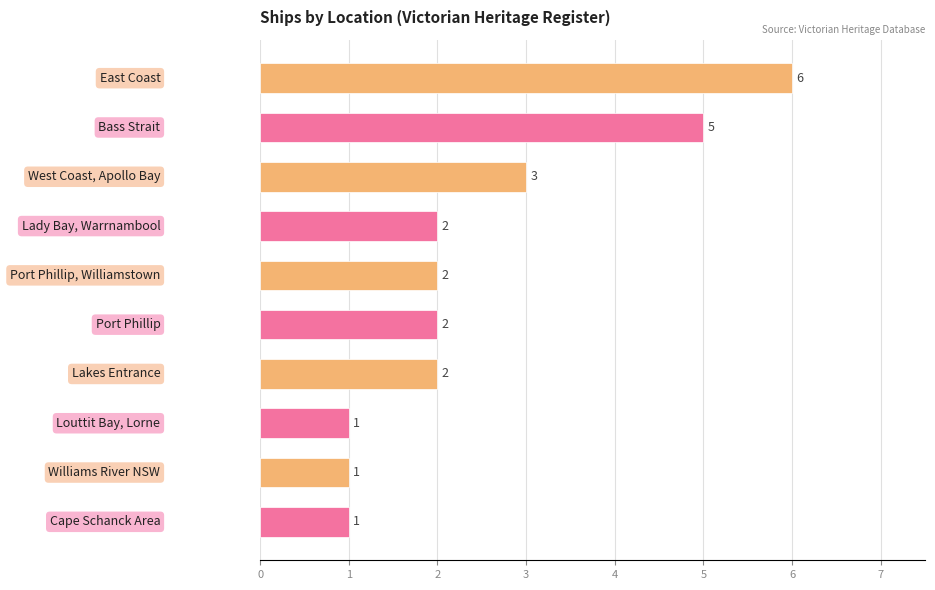

Count the number of categories in the chart.

10